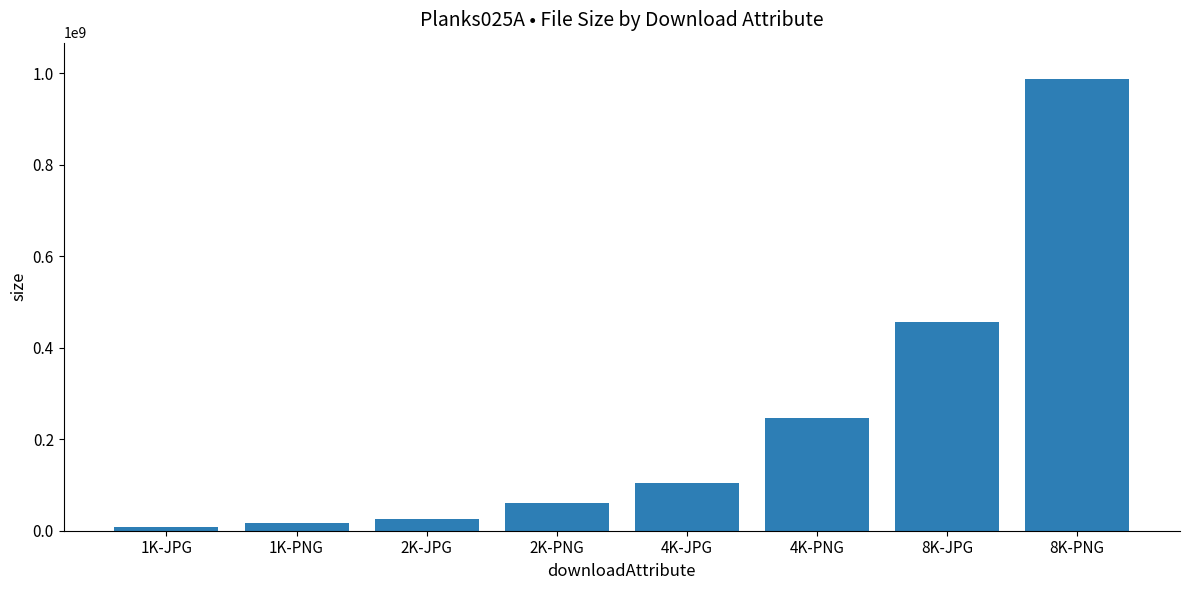

What is the difference between the maximum and minimum values?

980490710